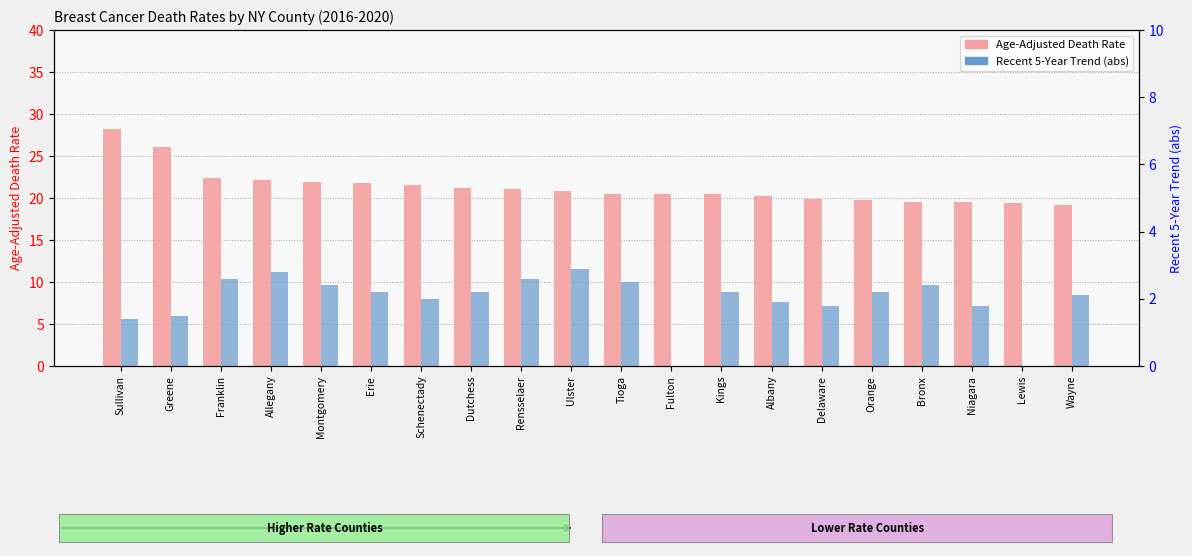

Between Greene and Niagara, which is larger?

Greene